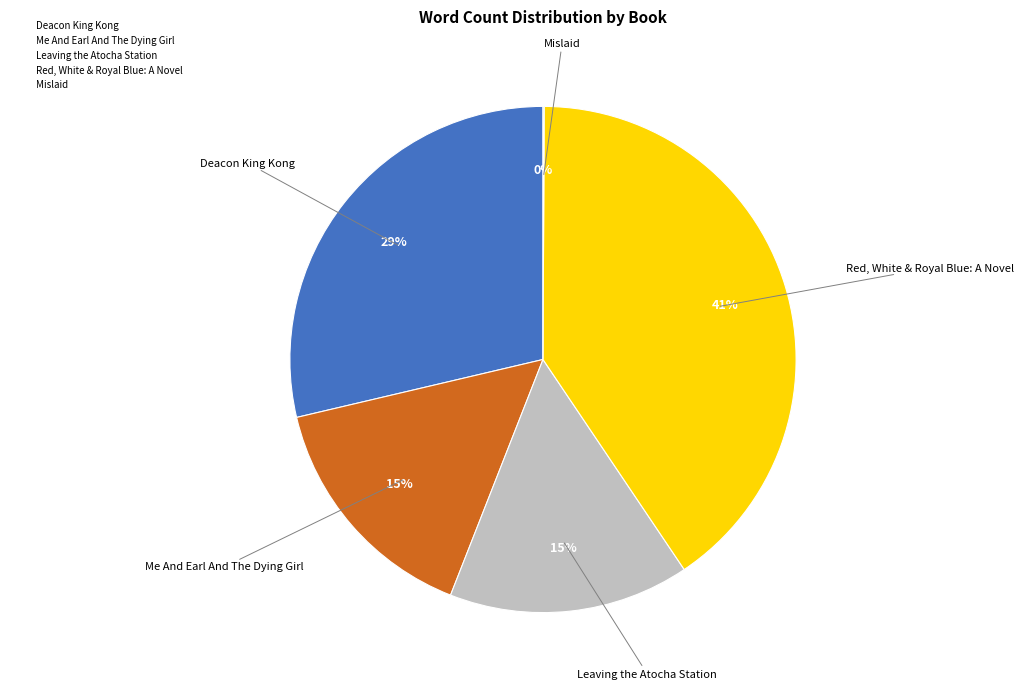

Do Leaving the Atocha Station and Me And Earl And The Dying Girl together represent more than half of the pie?

No